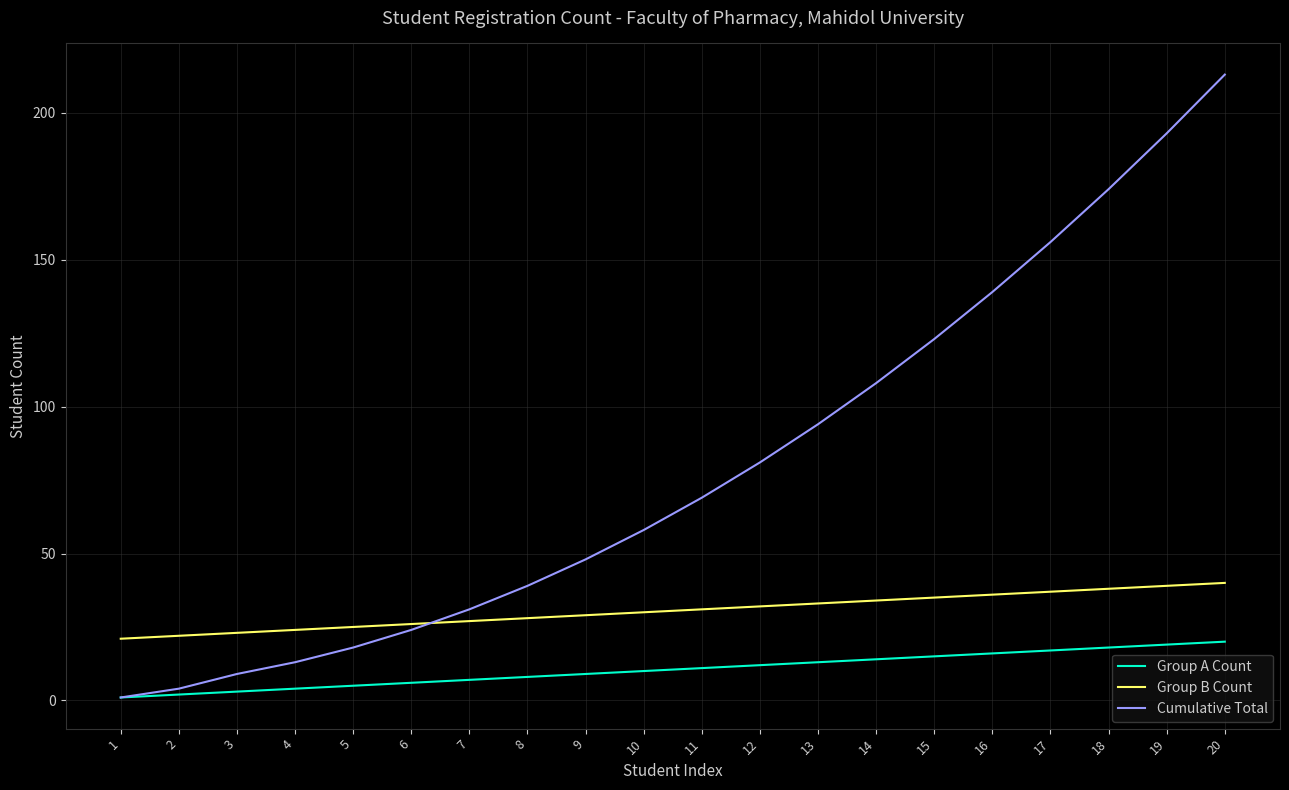

The Group A Count series shows 9 at 9. True or false?

True